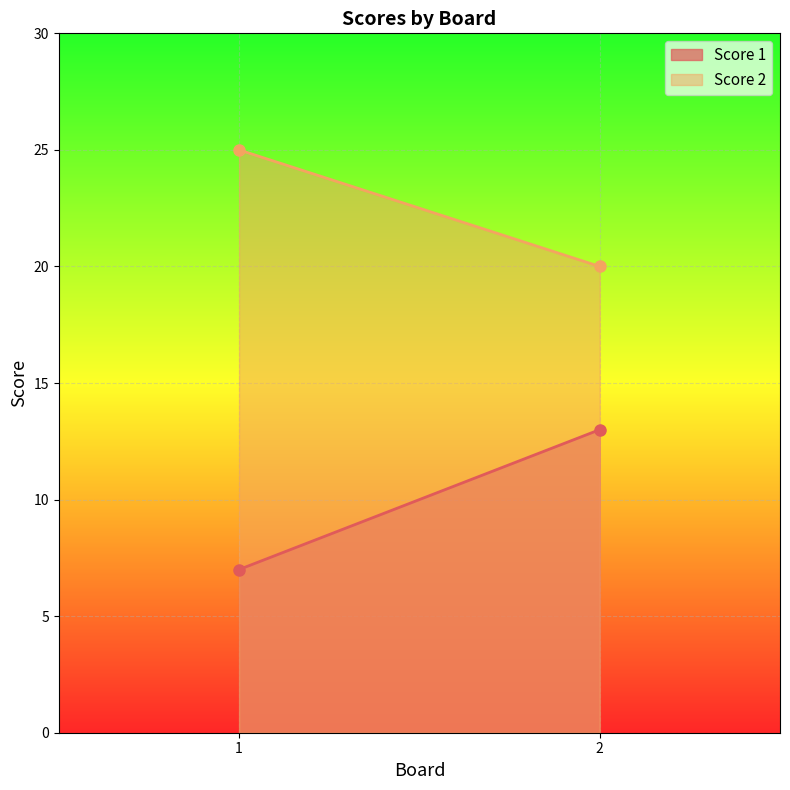

List the series in order of their peak value, highest first.

Score 2, Score 1